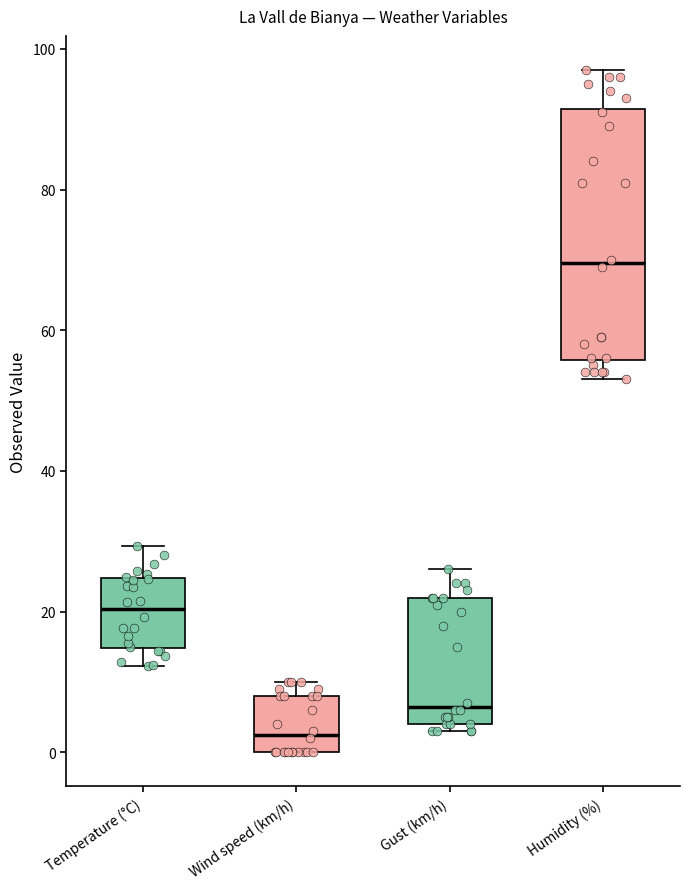

Which box's median line is the highest?

Humidity (%)